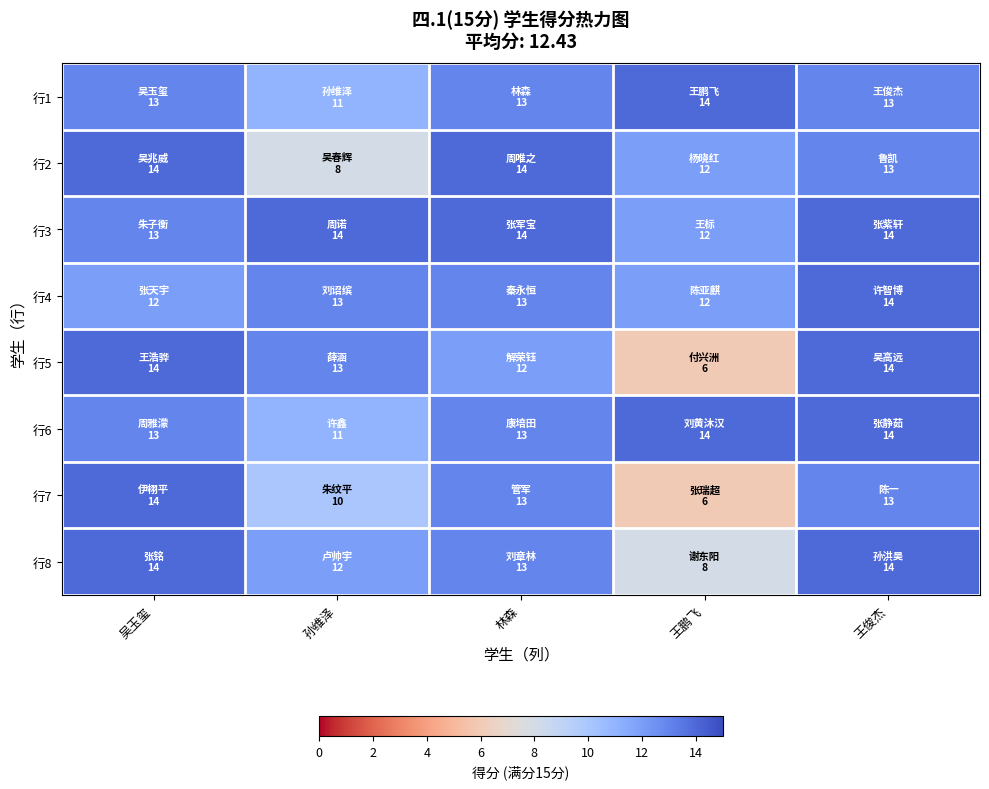

Which series has the widest spread of values?

行5